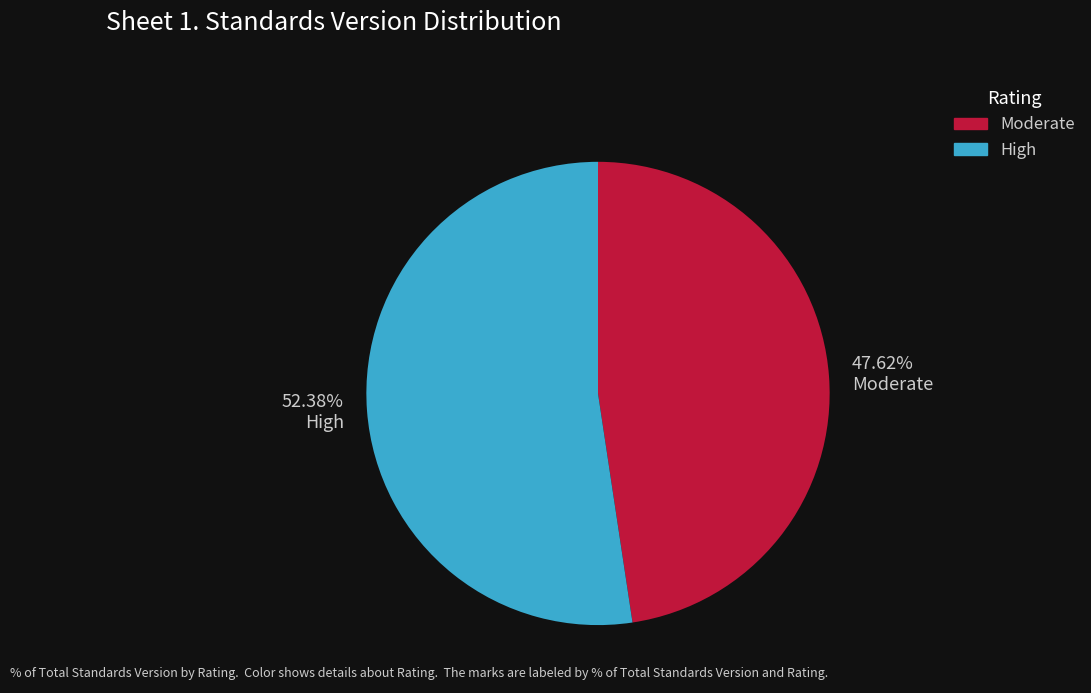

Combined, do High and Moderate account for over 50%?

Yes